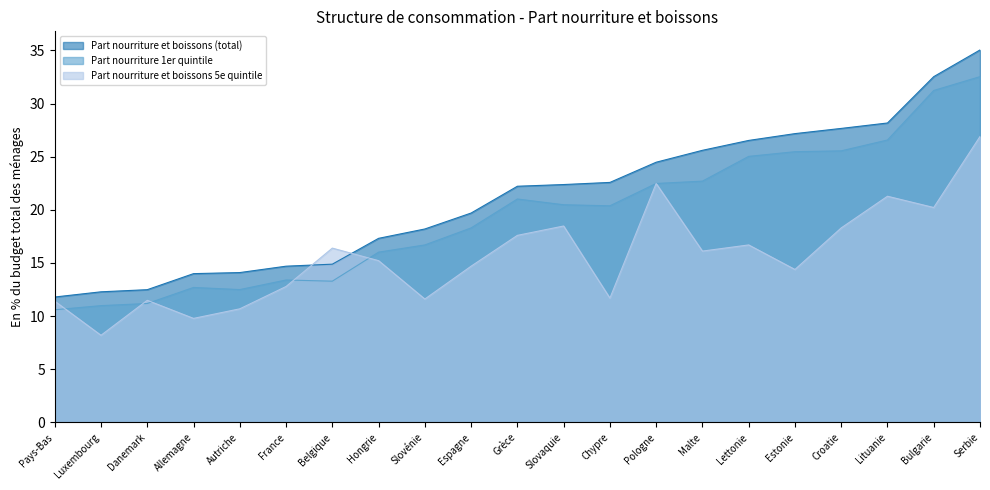

Reading left to right, list all the values displayed in this chart.

Part nourriture et boissons (total): 11.8	12.3	12.5	14.0	14.1	14.7	14.9	17.3	18.2	19.7	22.2	22.4	22.6	24.5	25.6	26.5	27.2	27.7	28.2	32.5	35.0
Part nourriture 1er quintile: 10.6	11.0	11.2	12.7	12.5	13.4	13.3	16.0	16.7	18.3	21.0	20.5	20.4	22.5	22.7	25.0	25.5	25.6	26.6	31.2	32.5
Part nourriture et boissons 5e quintile: 11.4	8.2	11.5	9.8	10.7	12.8	16.4	15.2	11.6	14.7	17.6	18.5	11.7	22.5	16.1	16.7	14.4	18.3	21.3	20.2	26.9